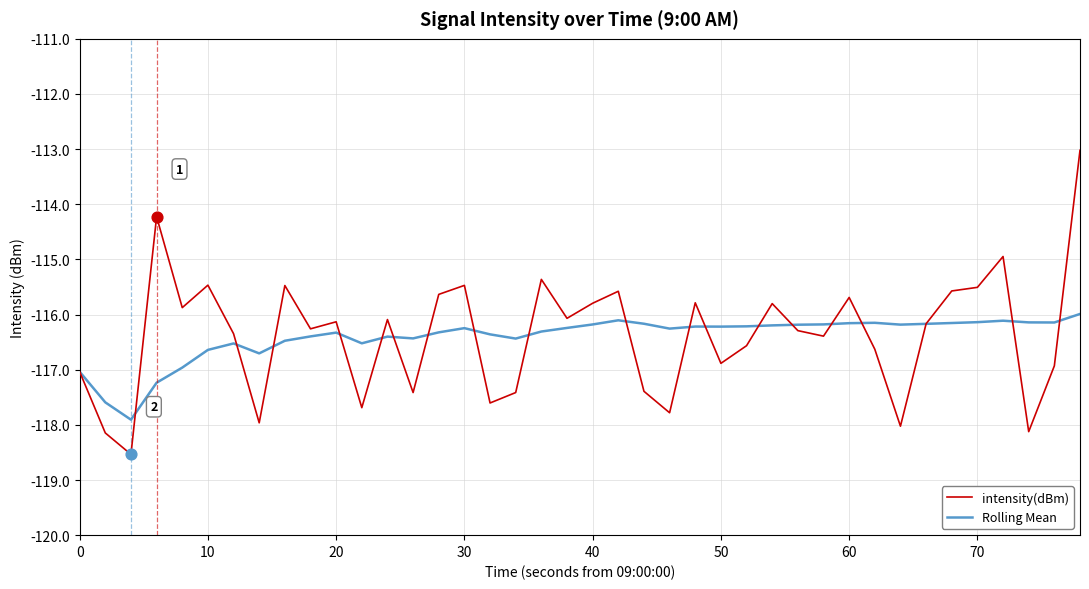

Which series has the widest spread of values?

intensity(dBm)